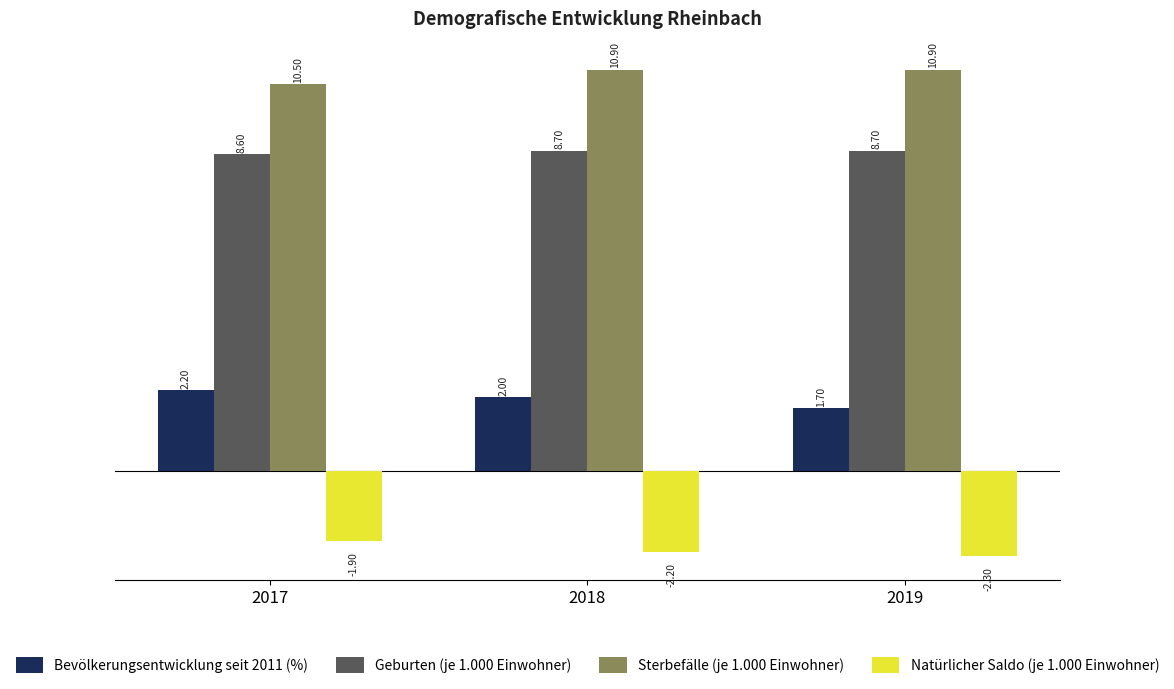

What is the maximum value shown in the chart?

10.9